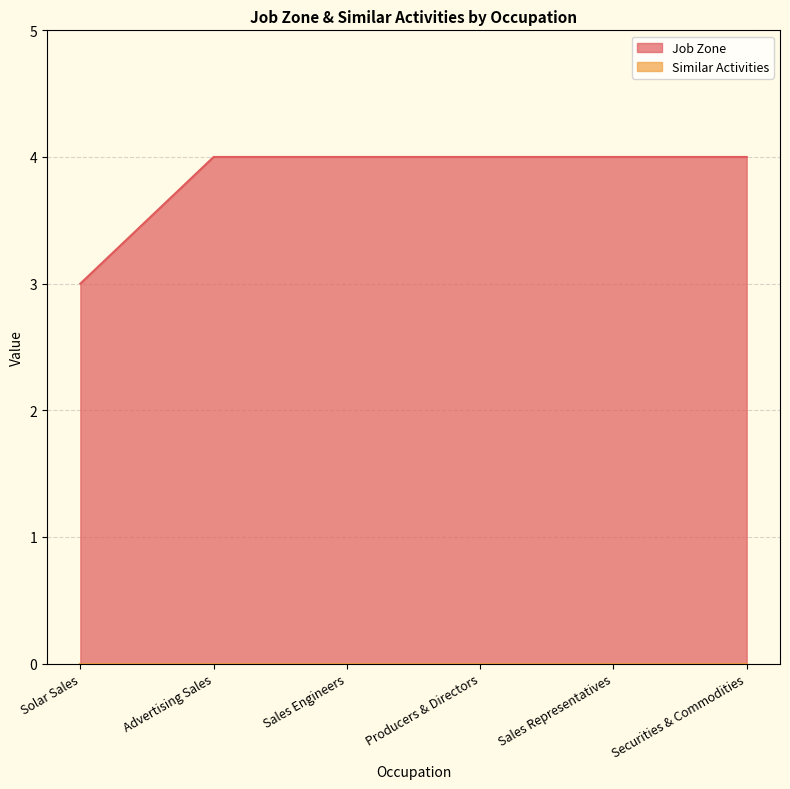

True or false: there are more than 2 points higher than both neighbors.

False